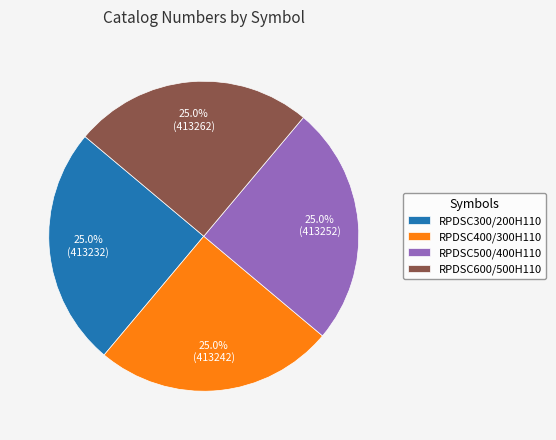

Approximately how many times larger is the value at RPDSC500/400H110 compared to RPDSC300/200H110?

1.0